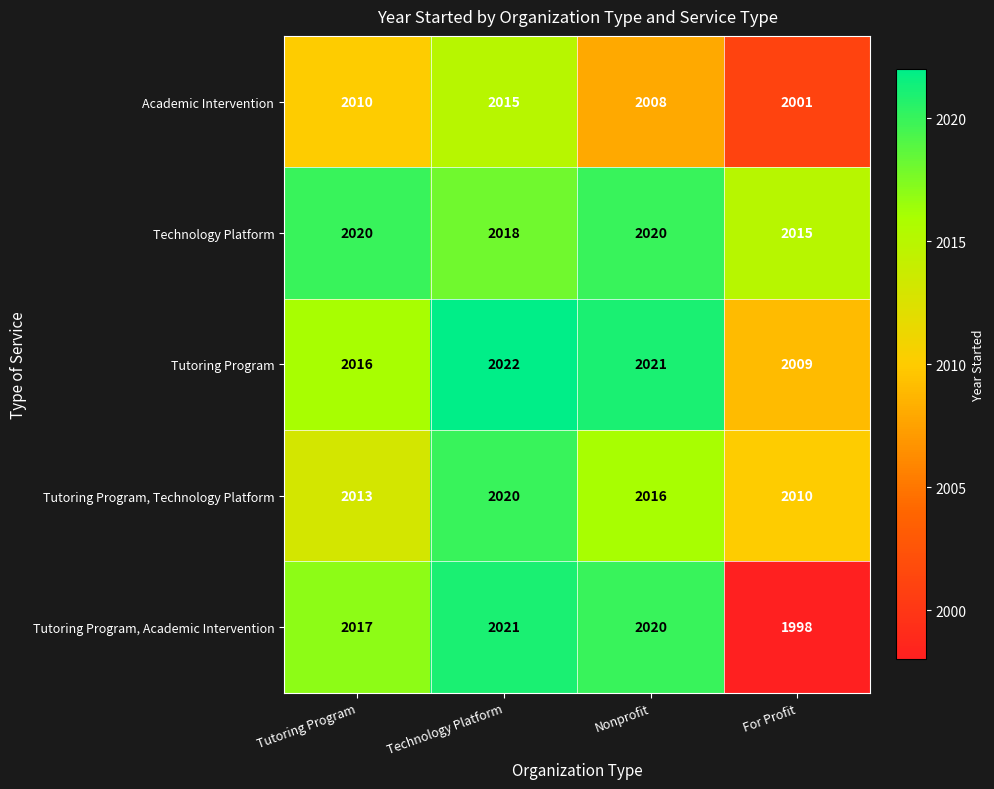

Between Technology Platform and For Profit, which series saw the biggest shift?

Tutoring Program, Academic Intervention